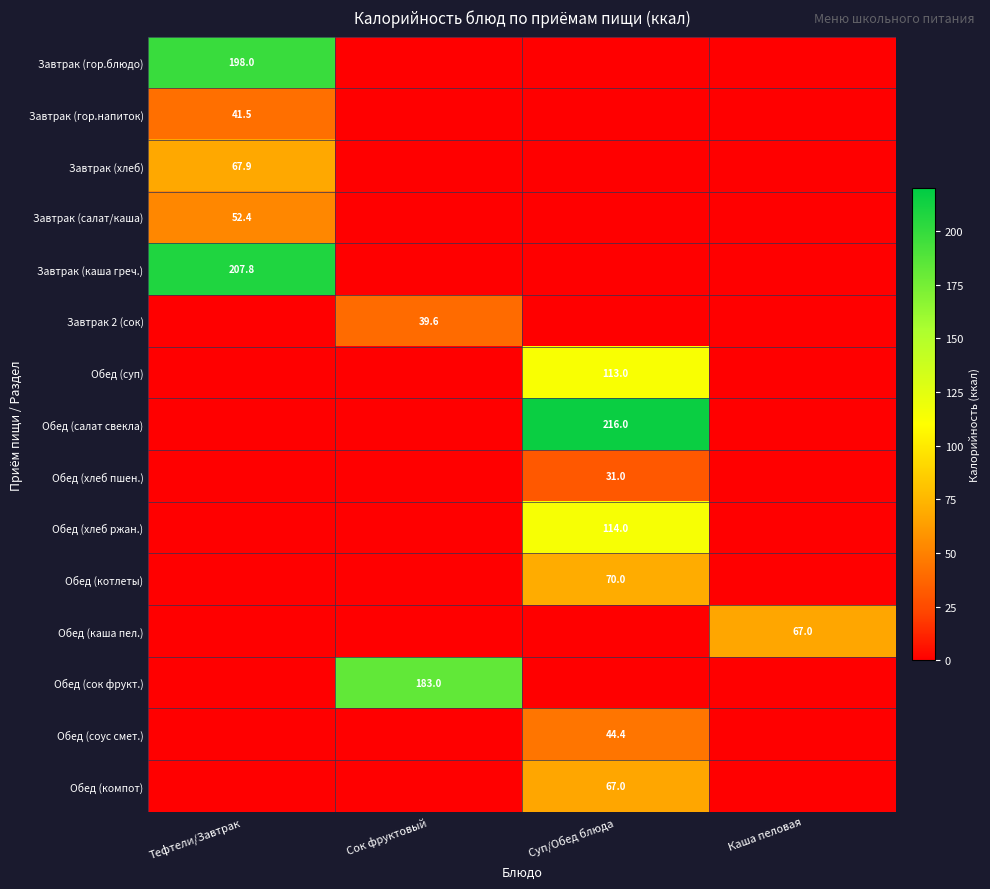

The Обед (суп) series shows 113.0 at Суп/Обед блюда. True or false?

True